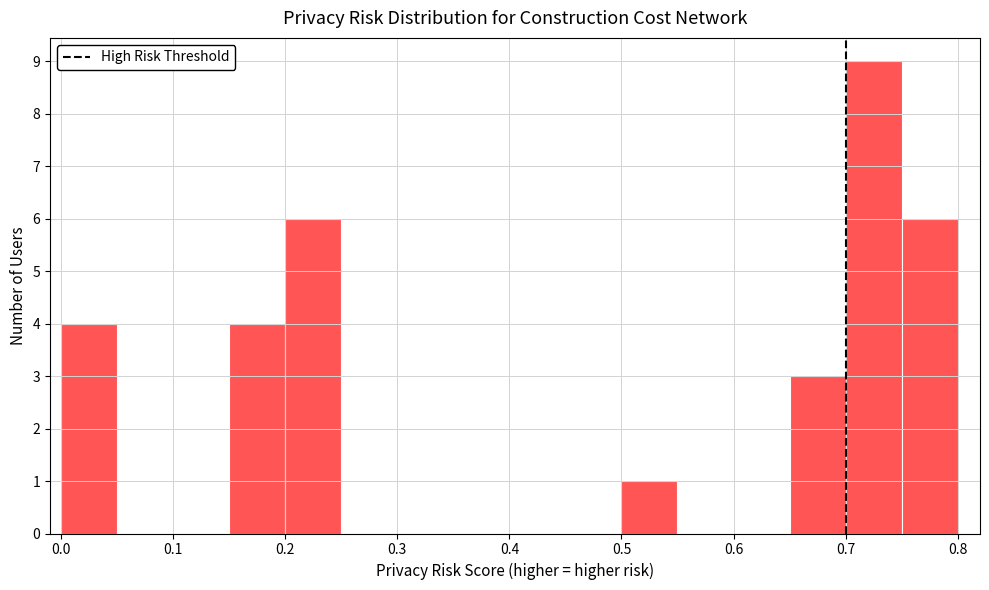

Which range on the x-axis has the tallest bar?

0.70 to 0.75